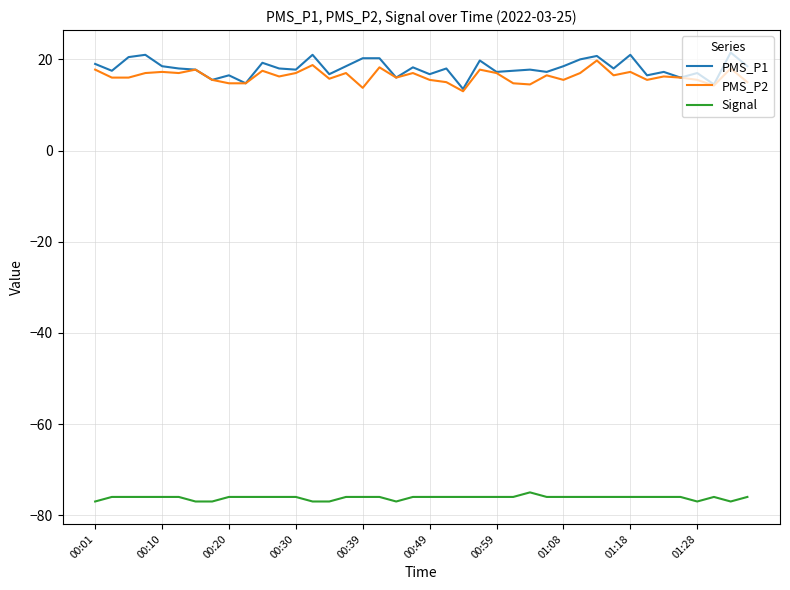

What is the lowest value of the PMS_P1 series?

13.5